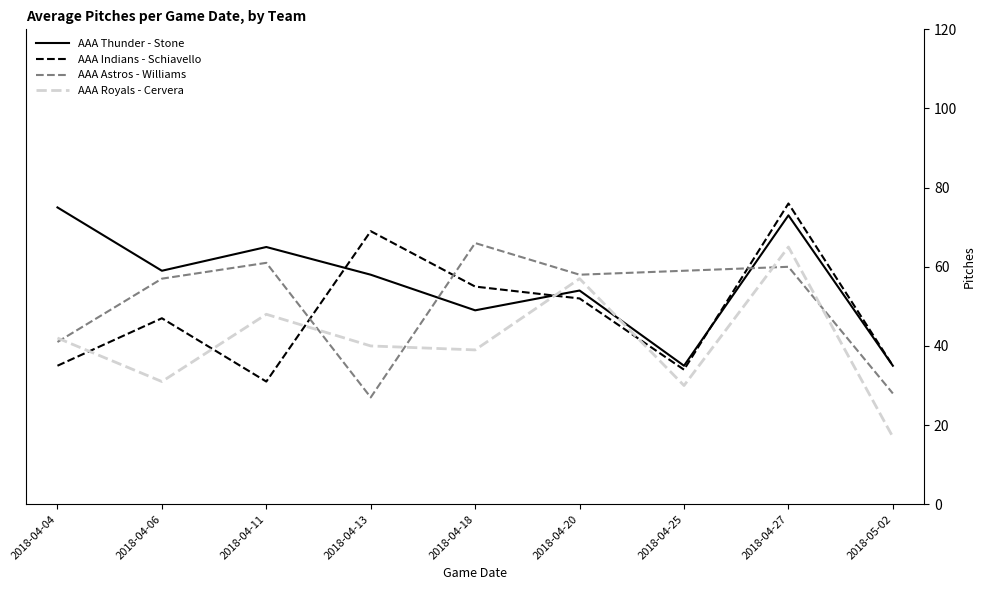

Is the value of AAA Indians - Schiavello at 2018-04-13 greater than the value of AAA Astros - Williams at 2018-04-11?

Yes